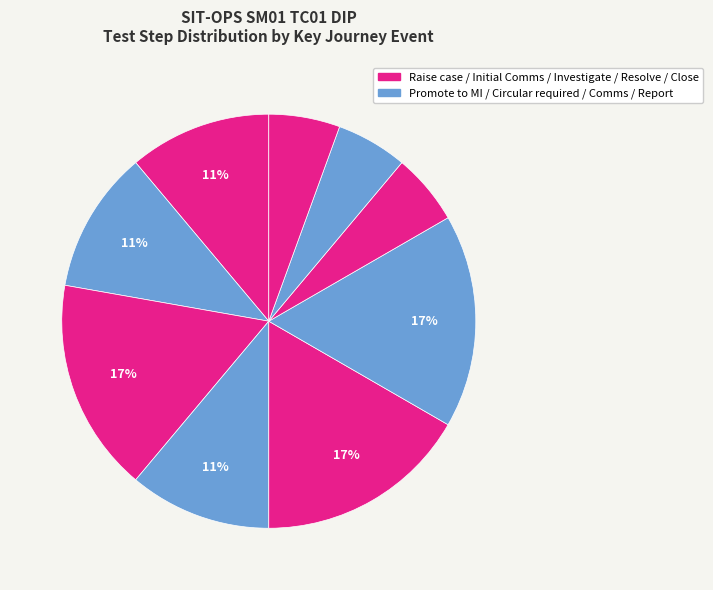

How many segments does this pie chart have?

9